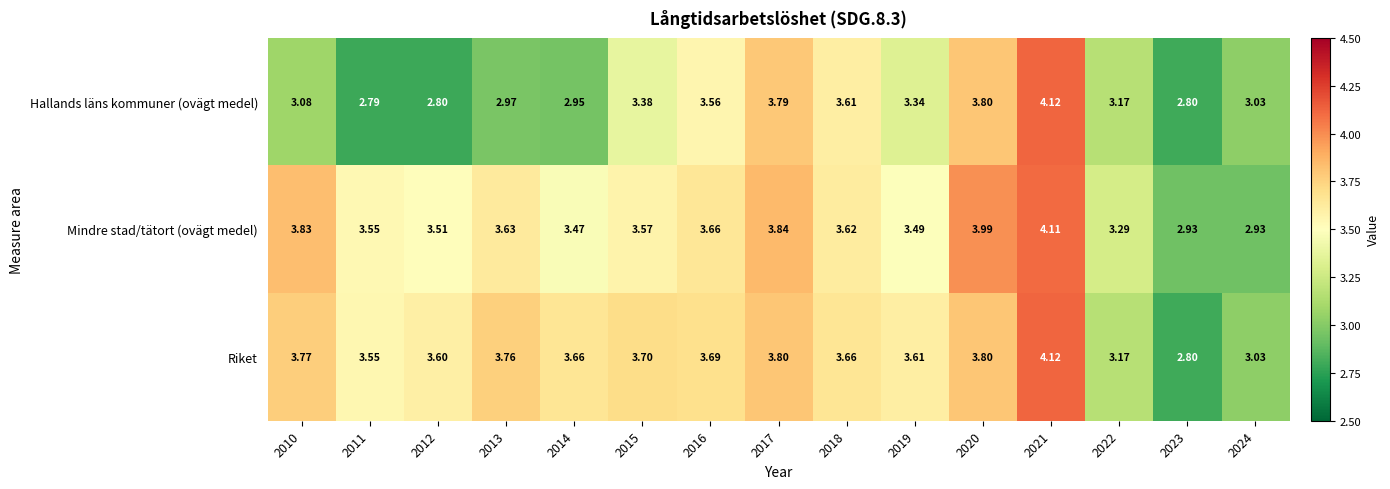

At which category is the sum across all series the highest?

2021